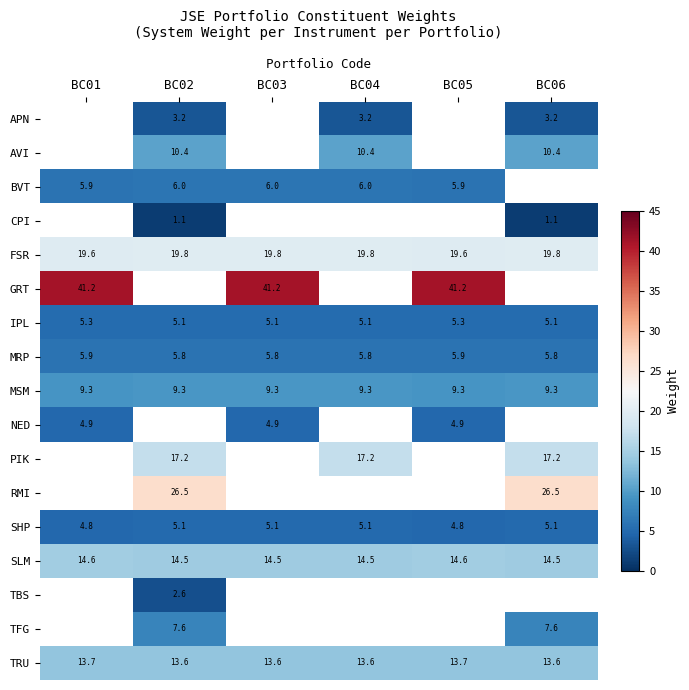

What is the spread (max minus min) of values at BC04?

16.6